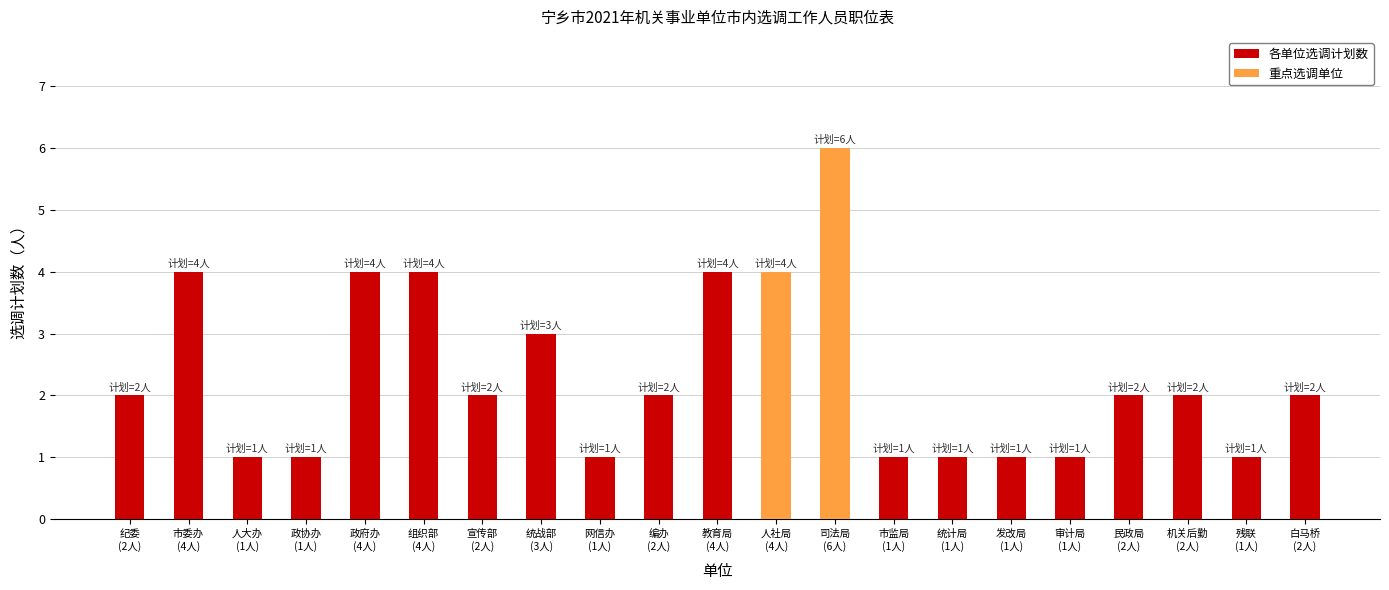

Are the bars grouped side by side (vs. stacked)?

Yes